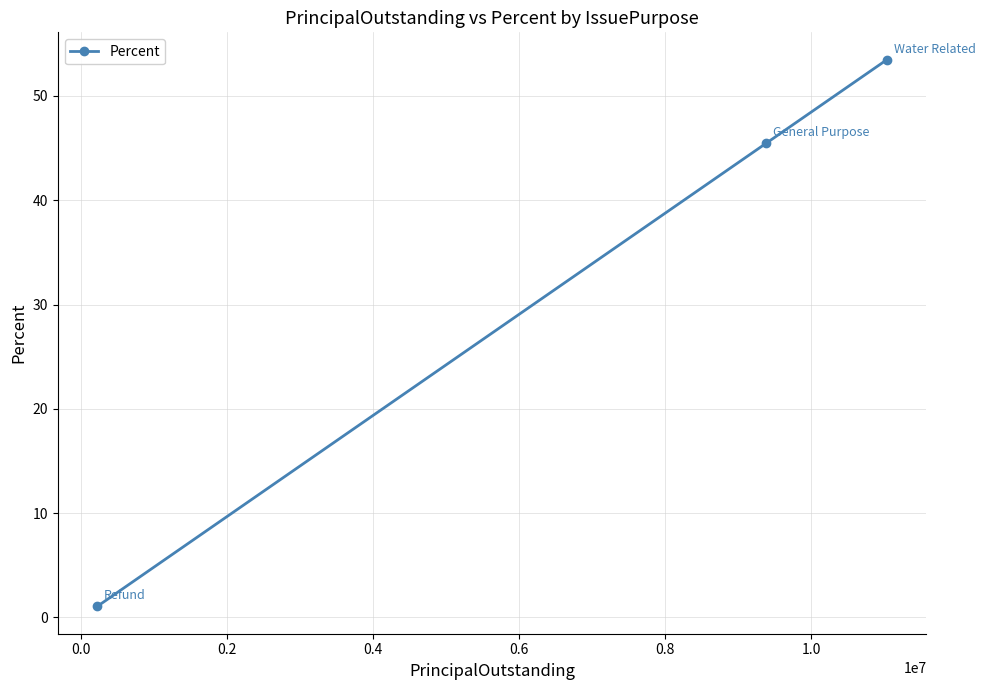

What is the sum of all values?

100.0